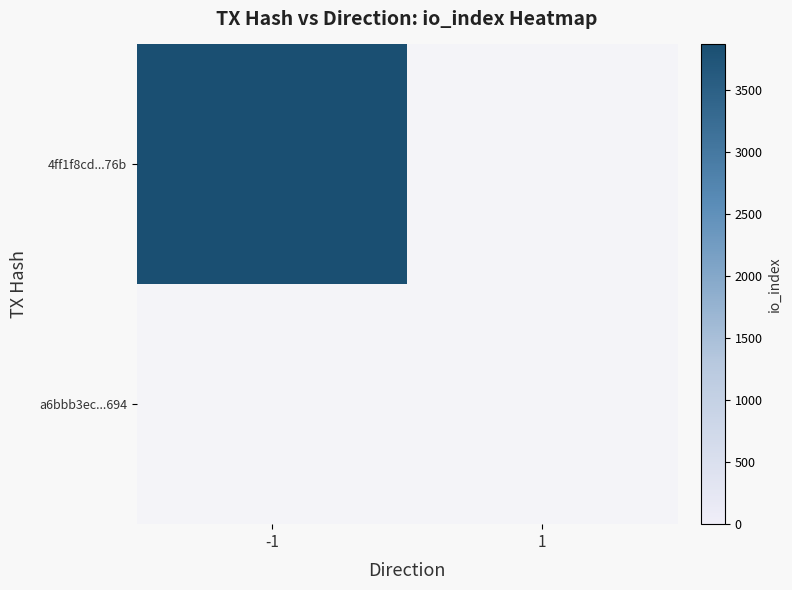

Which series has the largest total across all categories?

4ff1f8cd...76b